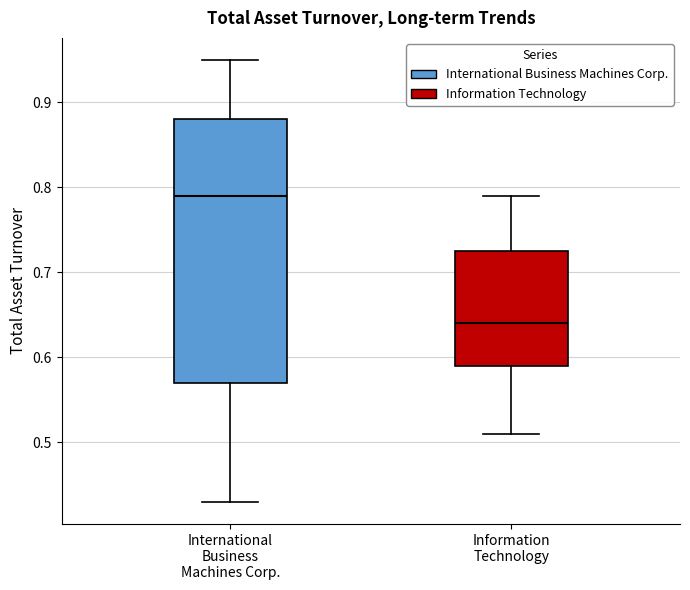

Which box has the highest median line?

International Business Machines Corp.